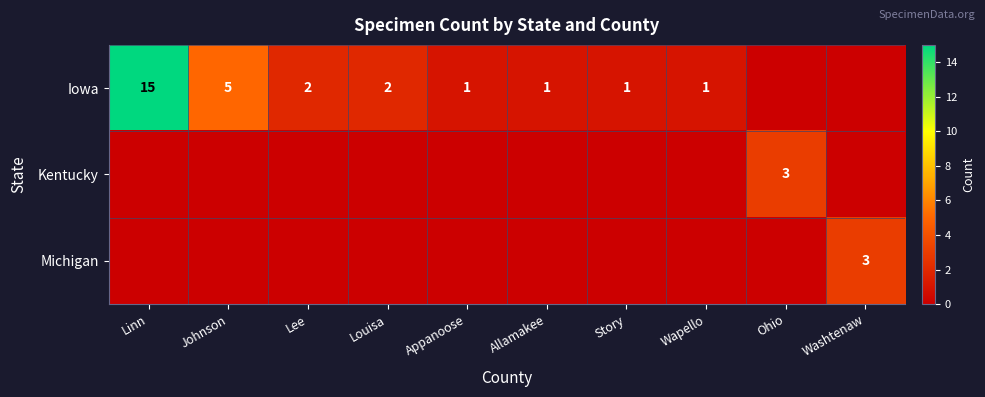

The Iowa series shows 5 at Johnson. True or false?

True